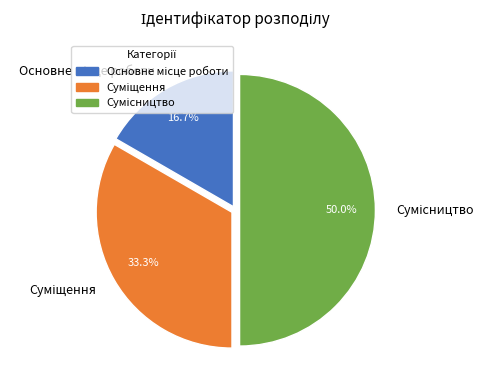

True or false: Основне місце роботи accounts for 17% of the total.

True